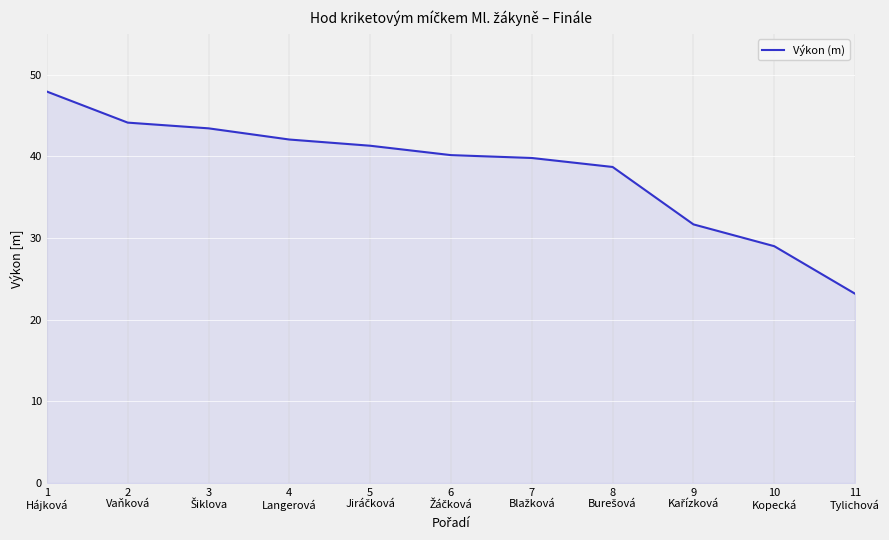

What is the approximate value at 4
Langerová?

42.1